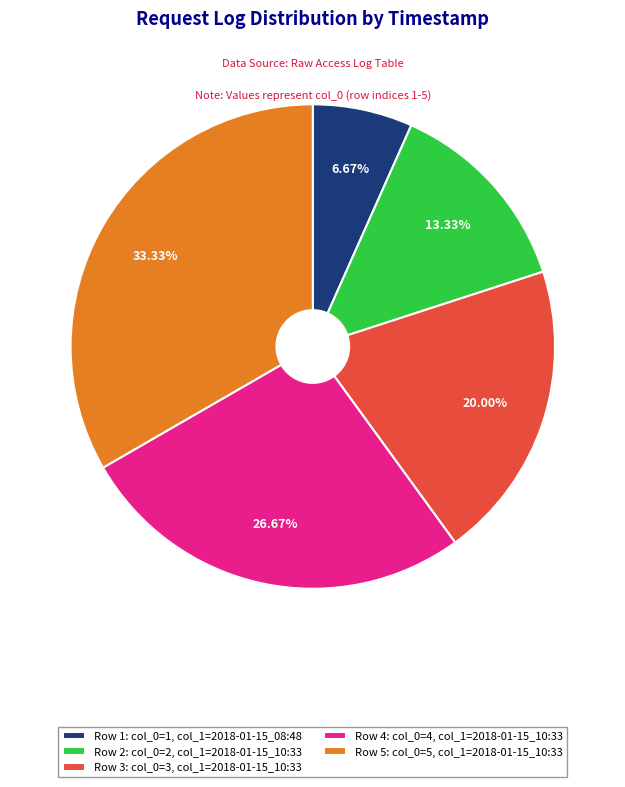

Which has a higher value, Row 5: col_0=5, col_1=2018-01-15_10:33 or Row 4: col_0=4, col_1=2018-01-15_10:33?

Row 5: col_0=5, col_1=2018-01-15_10:33